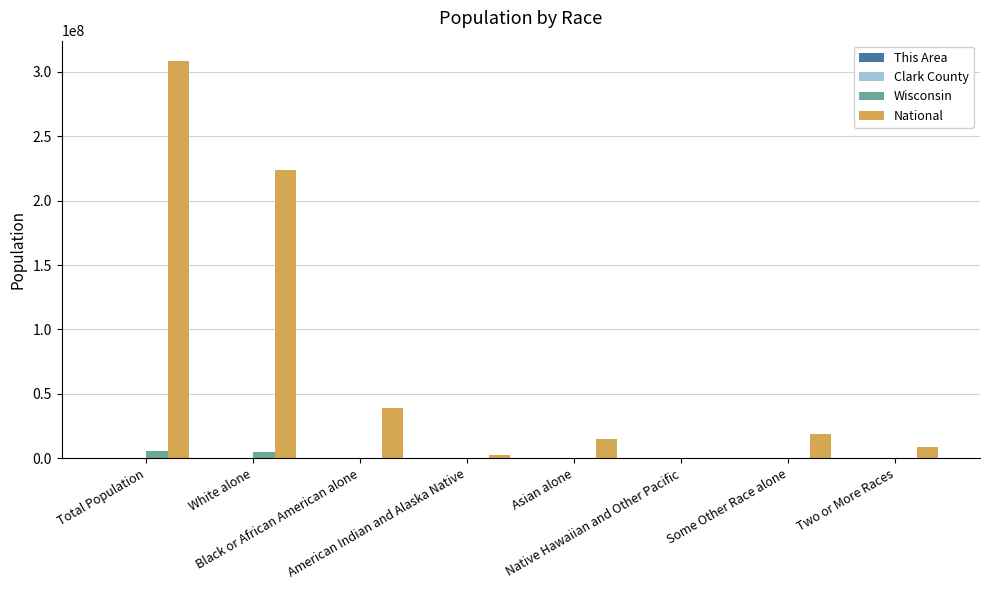

What is the maximum value for National?

308745538